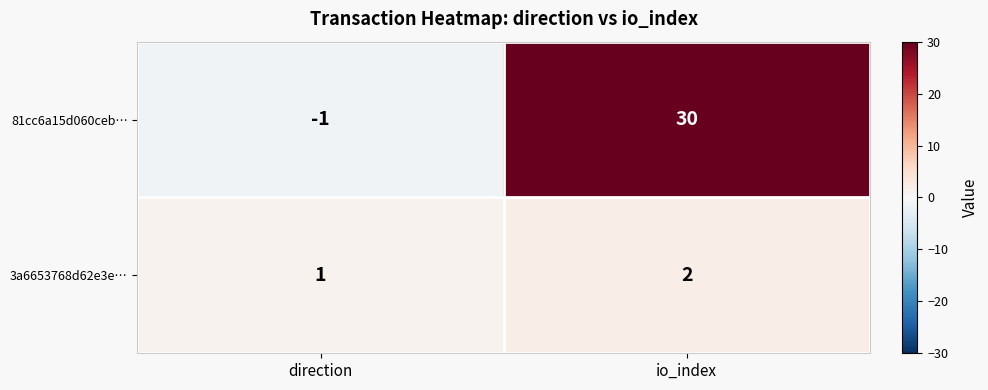

Reading left to right, extract all data points from this chart.

81cc6a15d060ceb…: -1	30
3a6653768d62e3e…: 1	2